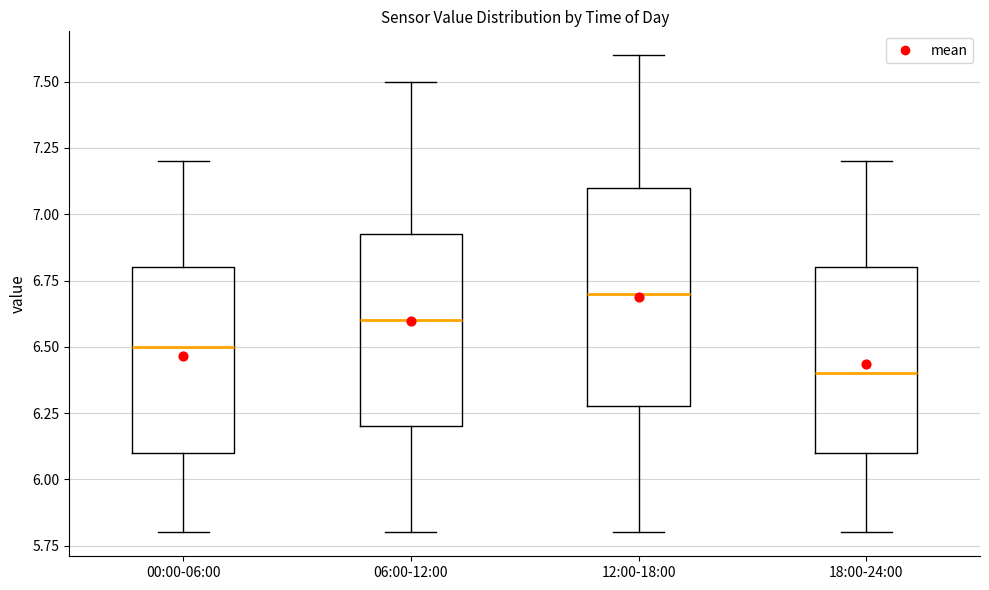

Reading left to right, transcribe this box plot: for each box, give where its median line is, the range the box spans, and where its two whiskers end, as read against the y-axis. The values are not printed on the chart, so give them approximately, as read against the axis.

00:00-06:00: median 6.50, box 6.10 to 6.80, whiskers 5.80 to 7.20
06:00-12:00: median 6.60, box 6.20 to 6.95, whiskers 5.80 to 7.50
12:00-18:00: median 6.70, box 6.30 to 7.10, whiskers 5.80 to 7.60
18:00-24:00: median 6.40, box 6.10 to 6.80, whiskers 5.80 to 7.20